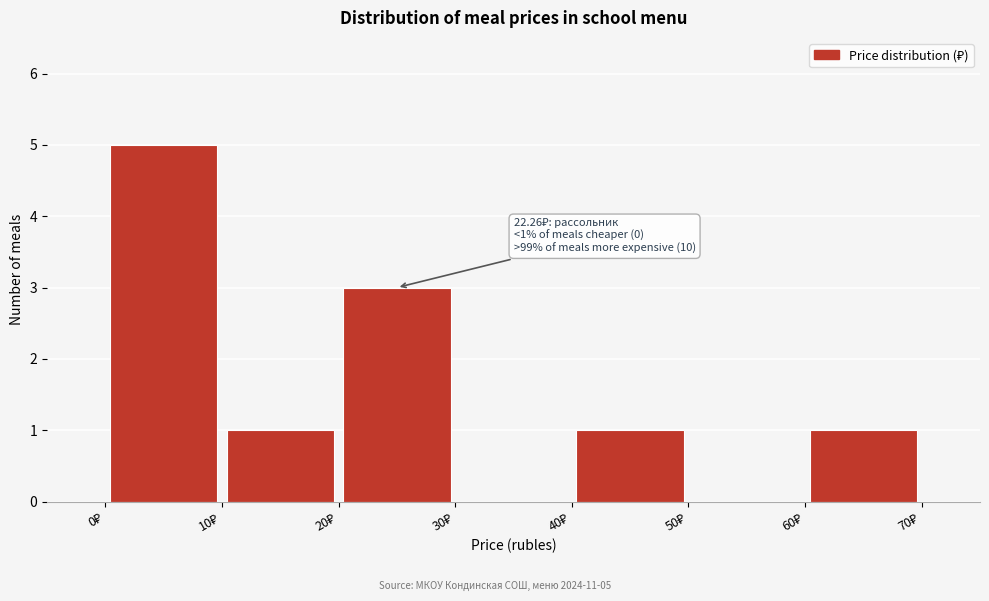

Which range on the x-axis has the tallest bar?

0 to 10